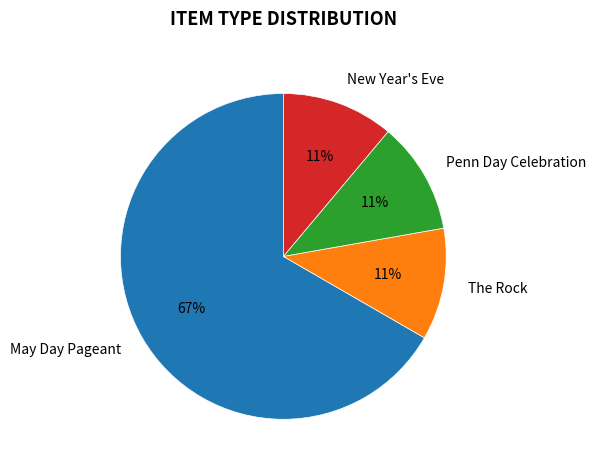

How many slices are in this pie chart?

4